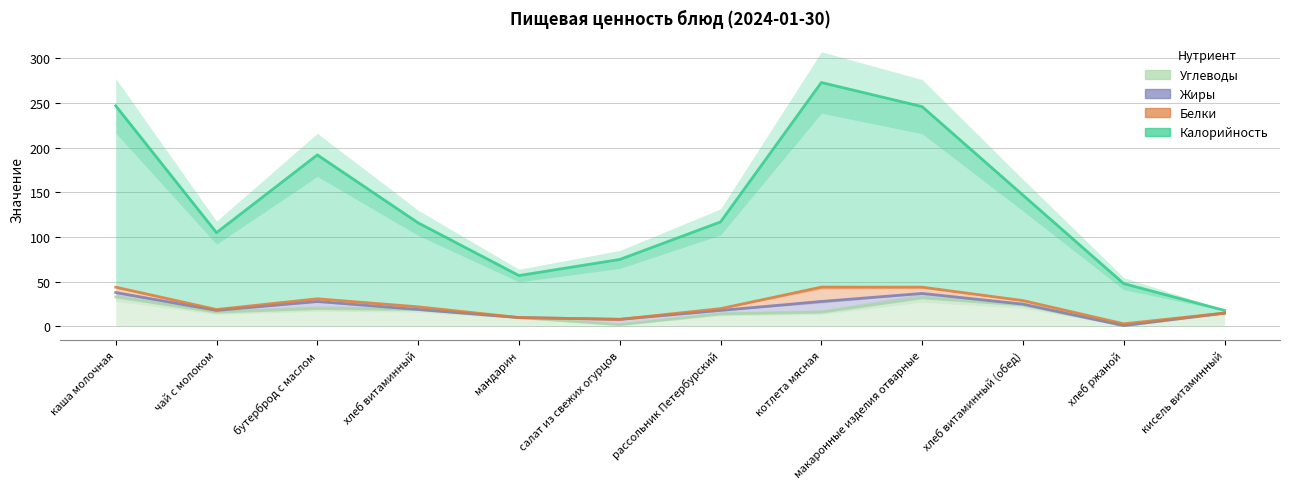

Reading left to right, transcribe all the data shown in this chart.

Углеводы: каша молочная=33	чай с молоком=16	бутерброд с маслом=20	хлеб витаминный=19	мандарин=10	салат из свежих огурцов=2	рассольник Петербурский=14	котлета мясная=16	макаронные изделия отварные=32	хлеб витаминный (обед)=24	хлеб ржаной=1	кисель витаминный=15
Жиры: каша молочная=38	чай с молоком=18	бутерброд с маслом=28	хлеб витаминный=19	мандарин=10	салат из свежих огурцов=8	рассольник Петербурский=18	котлета мясная=28	макаронные изделия отварные=37	хлеб витаминный (обед)=25	хлеб ржаной=1	кисель витаминный=15
Белки: каша молочная=44	чай с молоком=19	бутерброд с маслом=31	хлеб витаминный=22	мандарин=10	салат из свежих огурцов=8	рассольник Петербурский=20	котлета мясная=44	макаронные изделия отварные=44	хлеб витаминный (обед)=29	хлеб ржаной=3	кисель витаминный=15
Калорийность: каша молочная=247	чай с молоком=105	бутерброд с маслом=192	хлеб витаминный=116	мандарин=57	салат из свежих огурцов=75	рассольник Петербурский=117	котлета мясная=273	макаронные изделия отварные=246	хлеб витаминный (обед)=147	хлеб ржаной=48	кисель витаминный=18